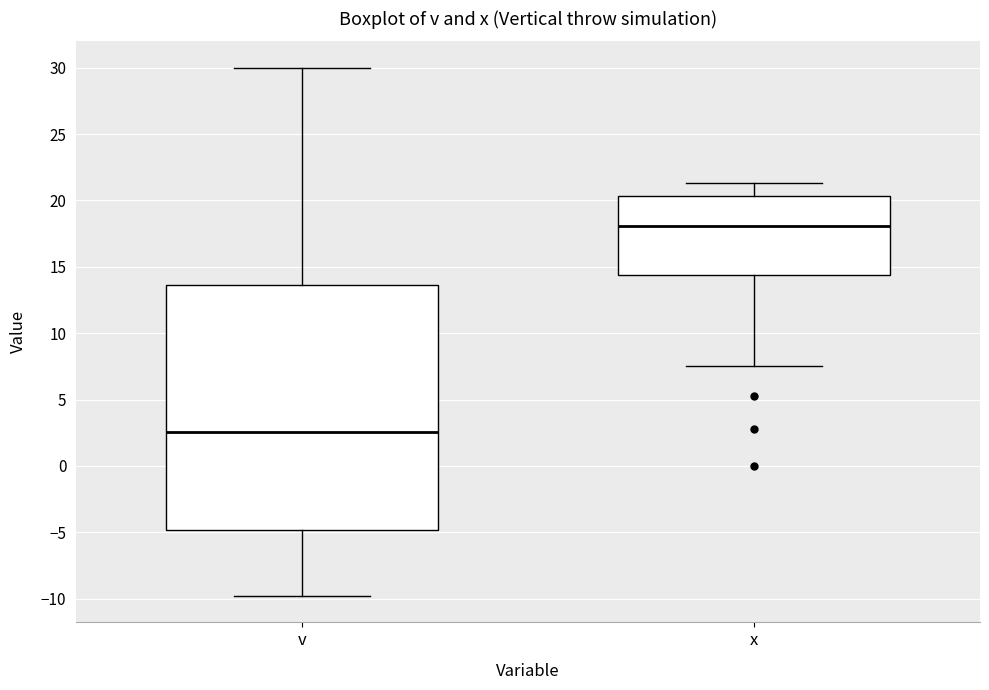

Where does the upper whisker of the box for v end on the y-axis? The values are not printed on the chart, so give them approximately, as read against the axis.

30.0